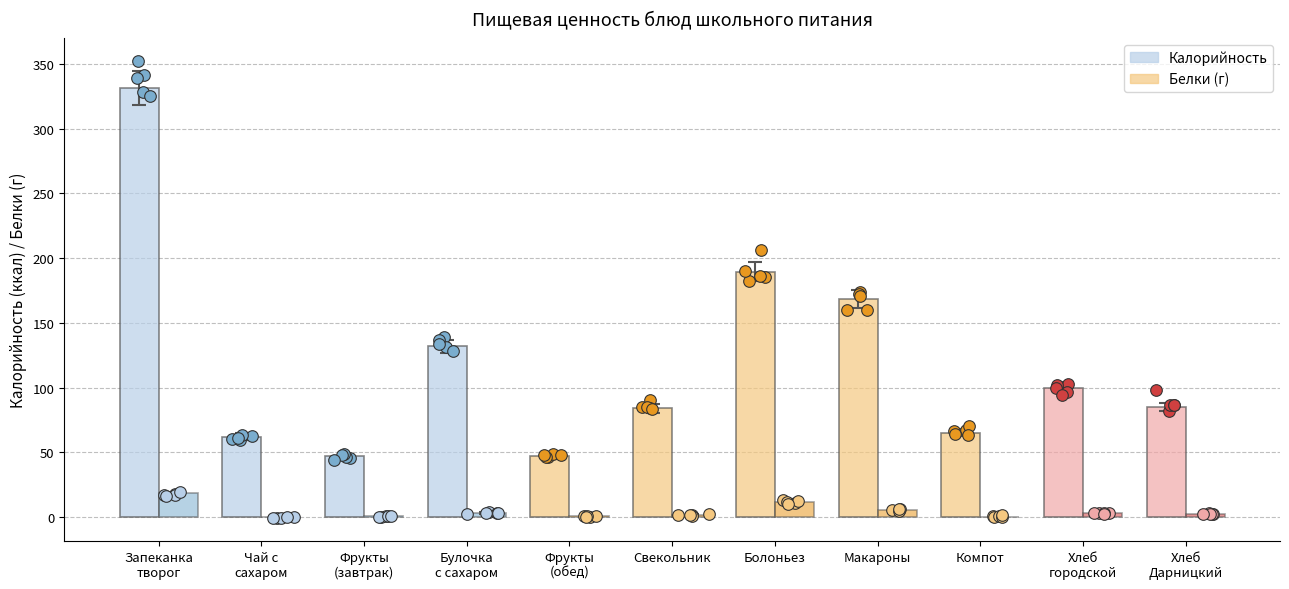

At how many categories does at least one series exceed 14?

11